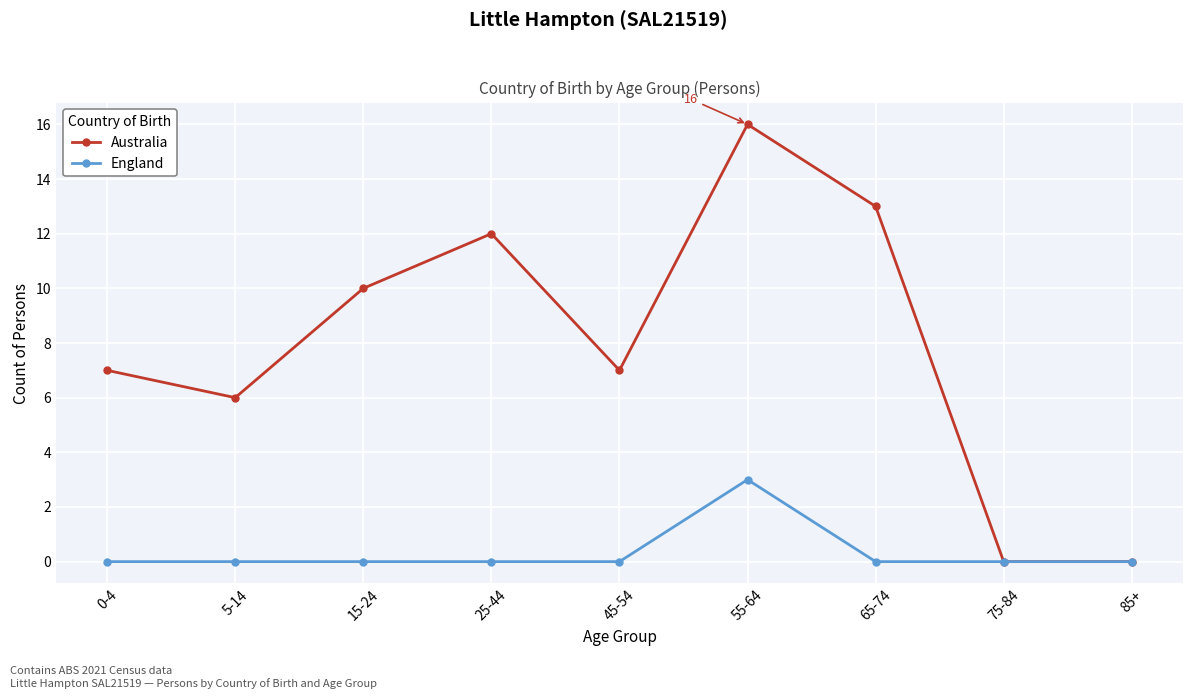

At which category is the sum across all series the highest?

55-64